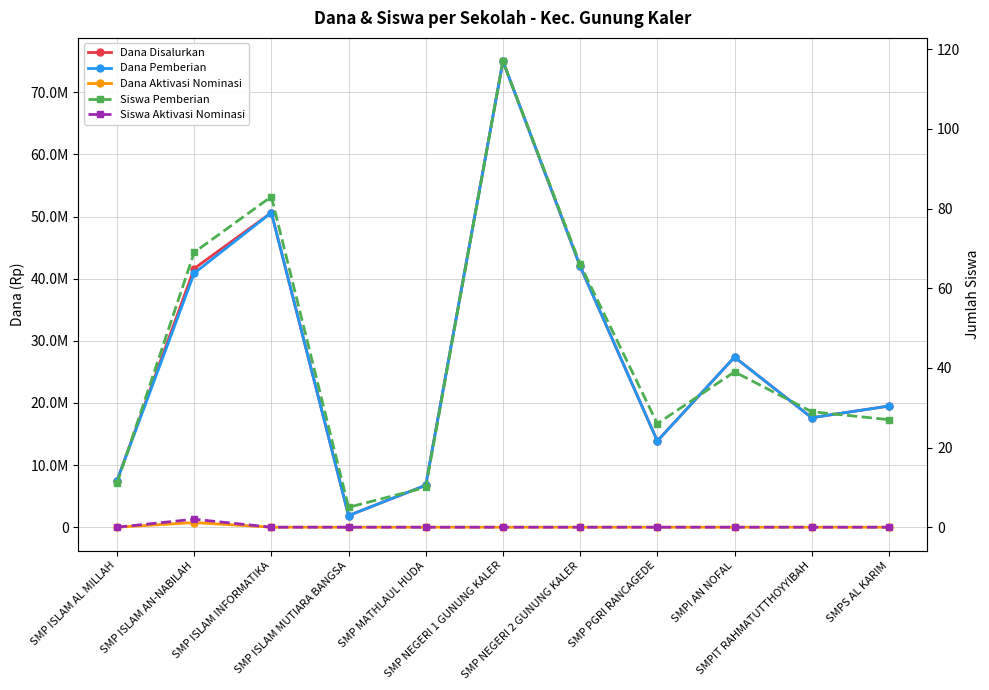

How many values in the Siswa Pemberian series are below 29?

5